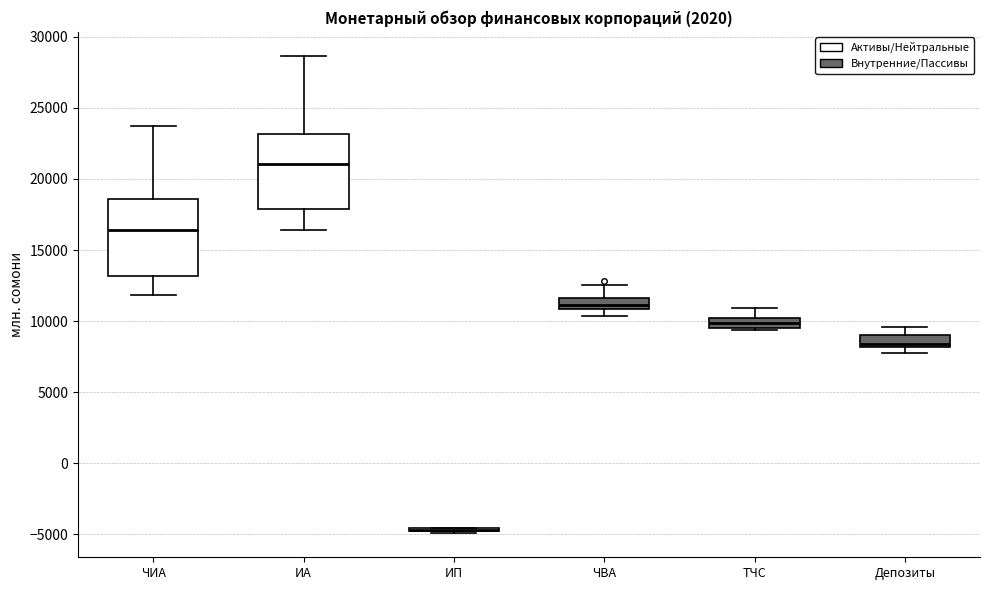

Where is the lower edge of the box for ЧИА on the y-axis? The values are not printed on the chart, so give them approximately, as read against the axis.

13000